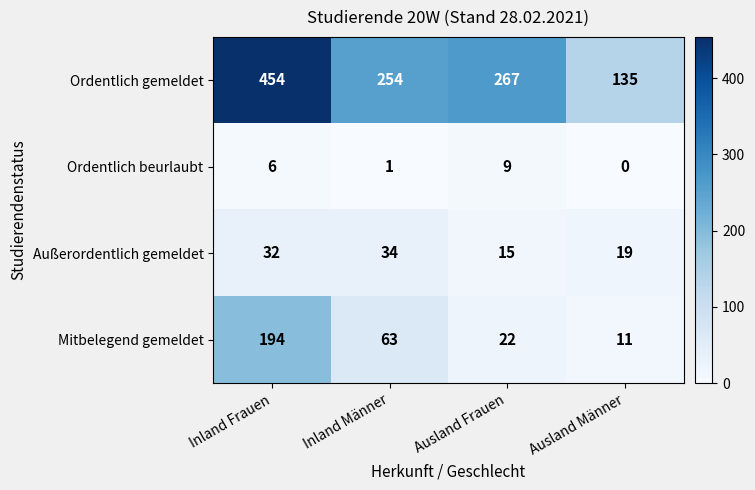

The value of Mitbelegend gemeldet at Inland Frauen is 194. True or false?

True